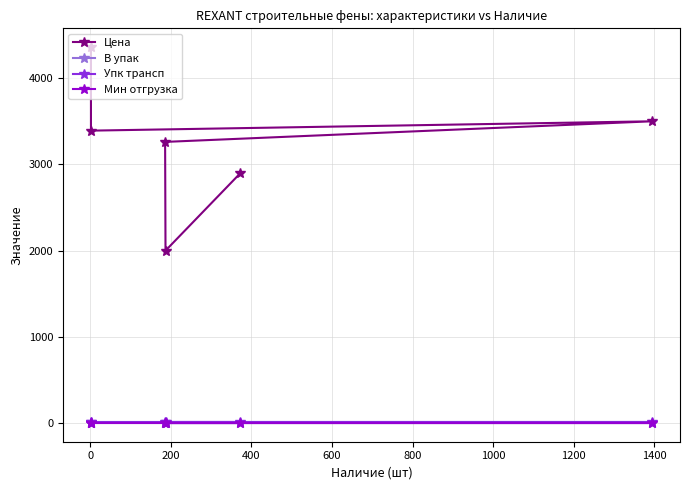

What is the minimum value shown in the chart?

1.0